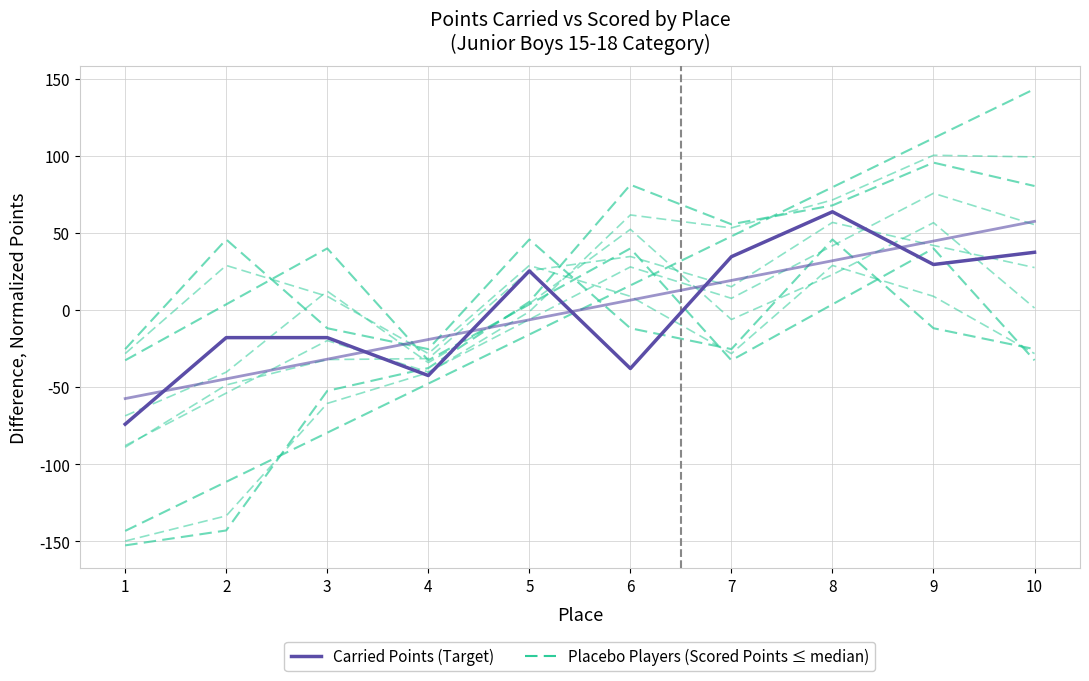

What is the value of the Carried Points (Target) point at the 10th from the left?

37.4